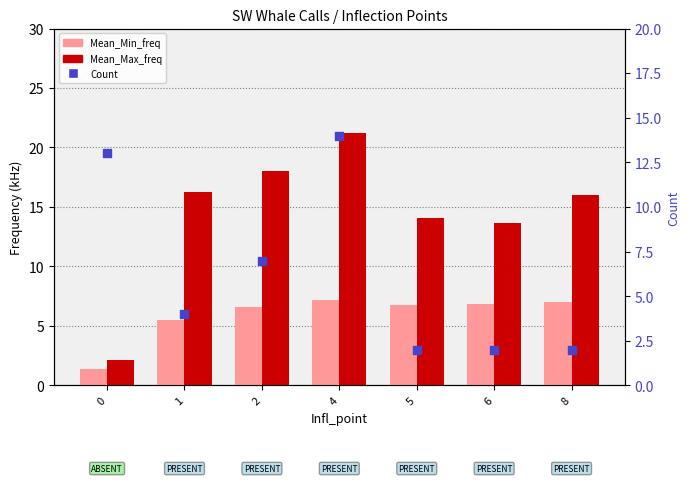

What is the total value across all series at 0?

16.5